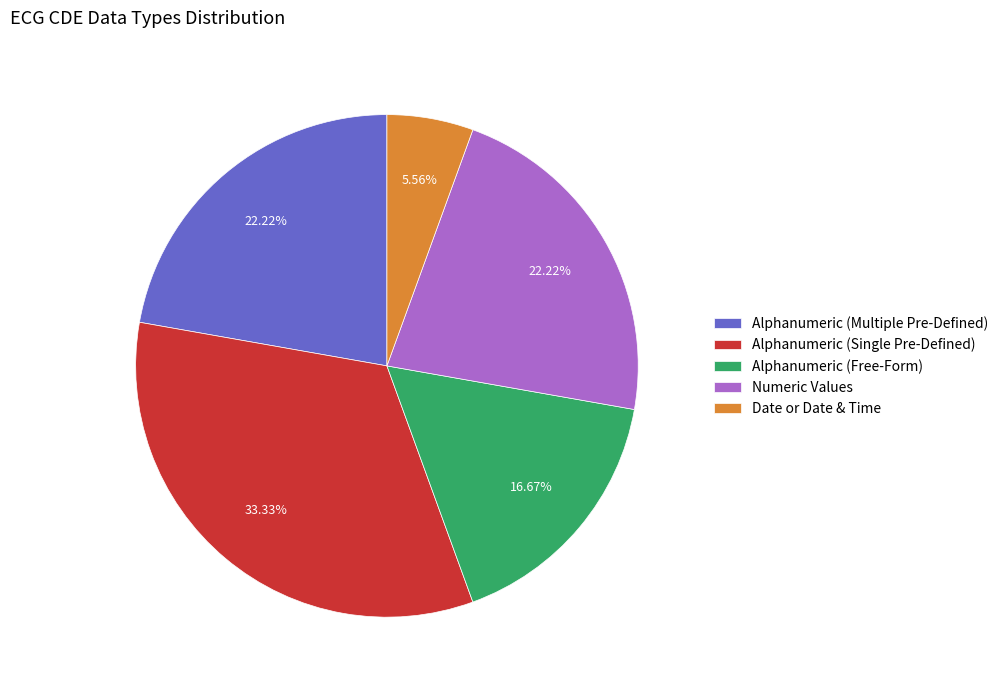

Which slice is the smallest?

Date or Date & Time